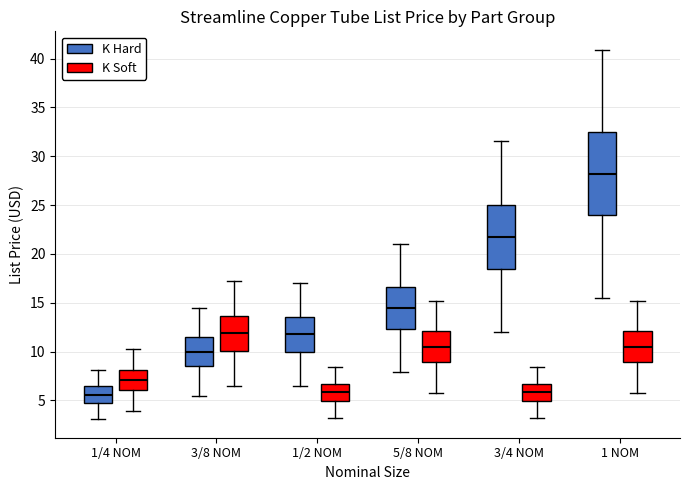

Which box has the highest median line?

1 NOM (K Hard)